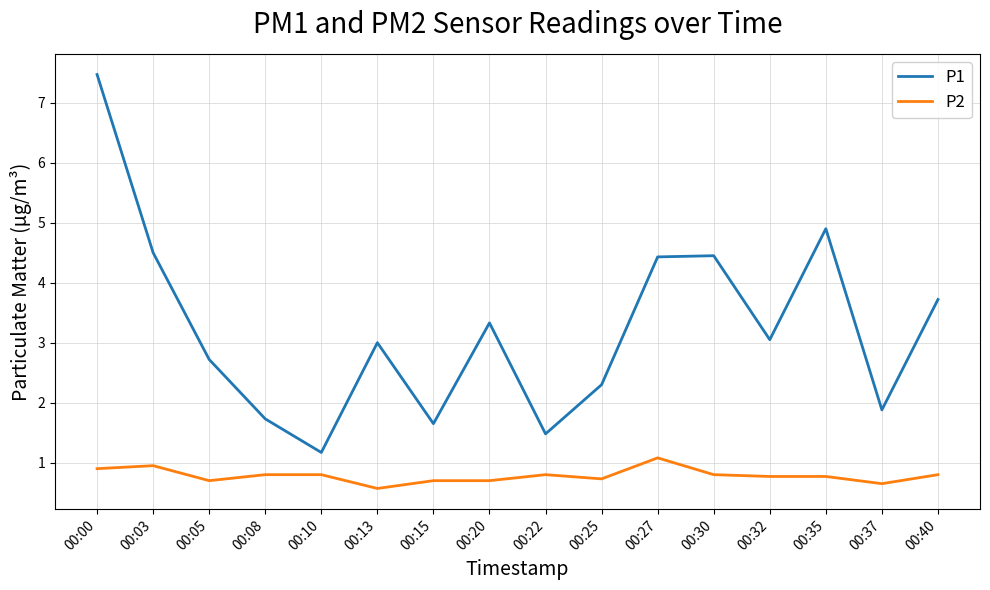

Count the number of categories in the chart.

16